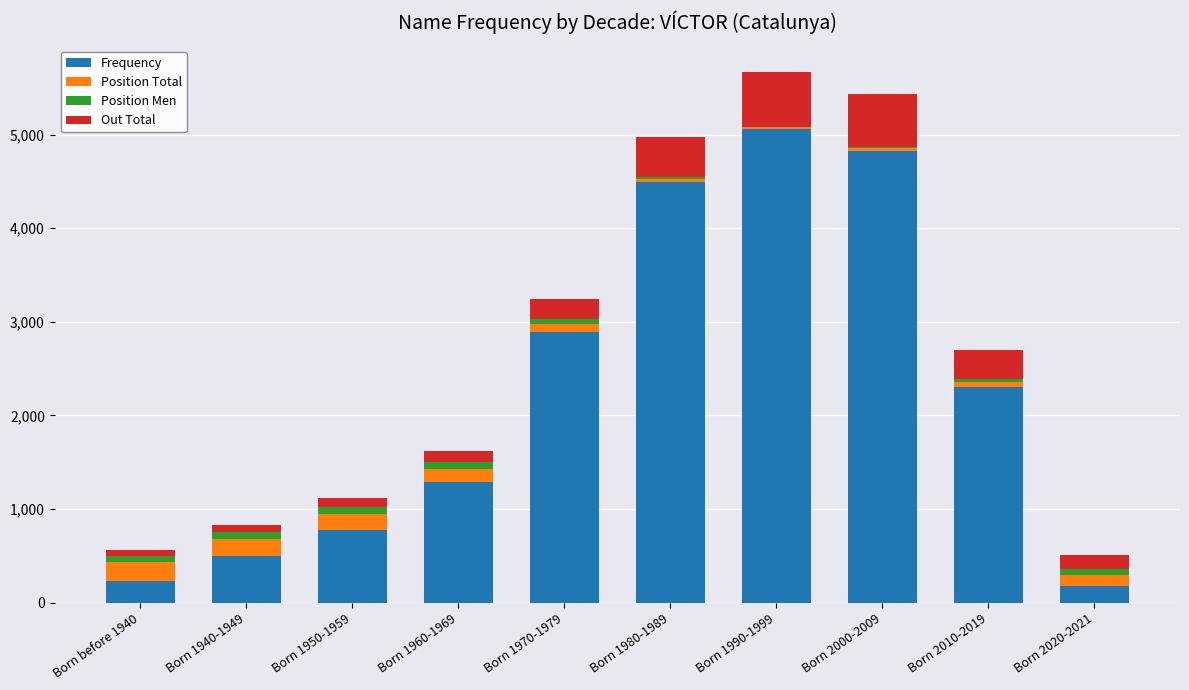

True or false: Frequency has a value of 2893 at Born 1970-1979.

True